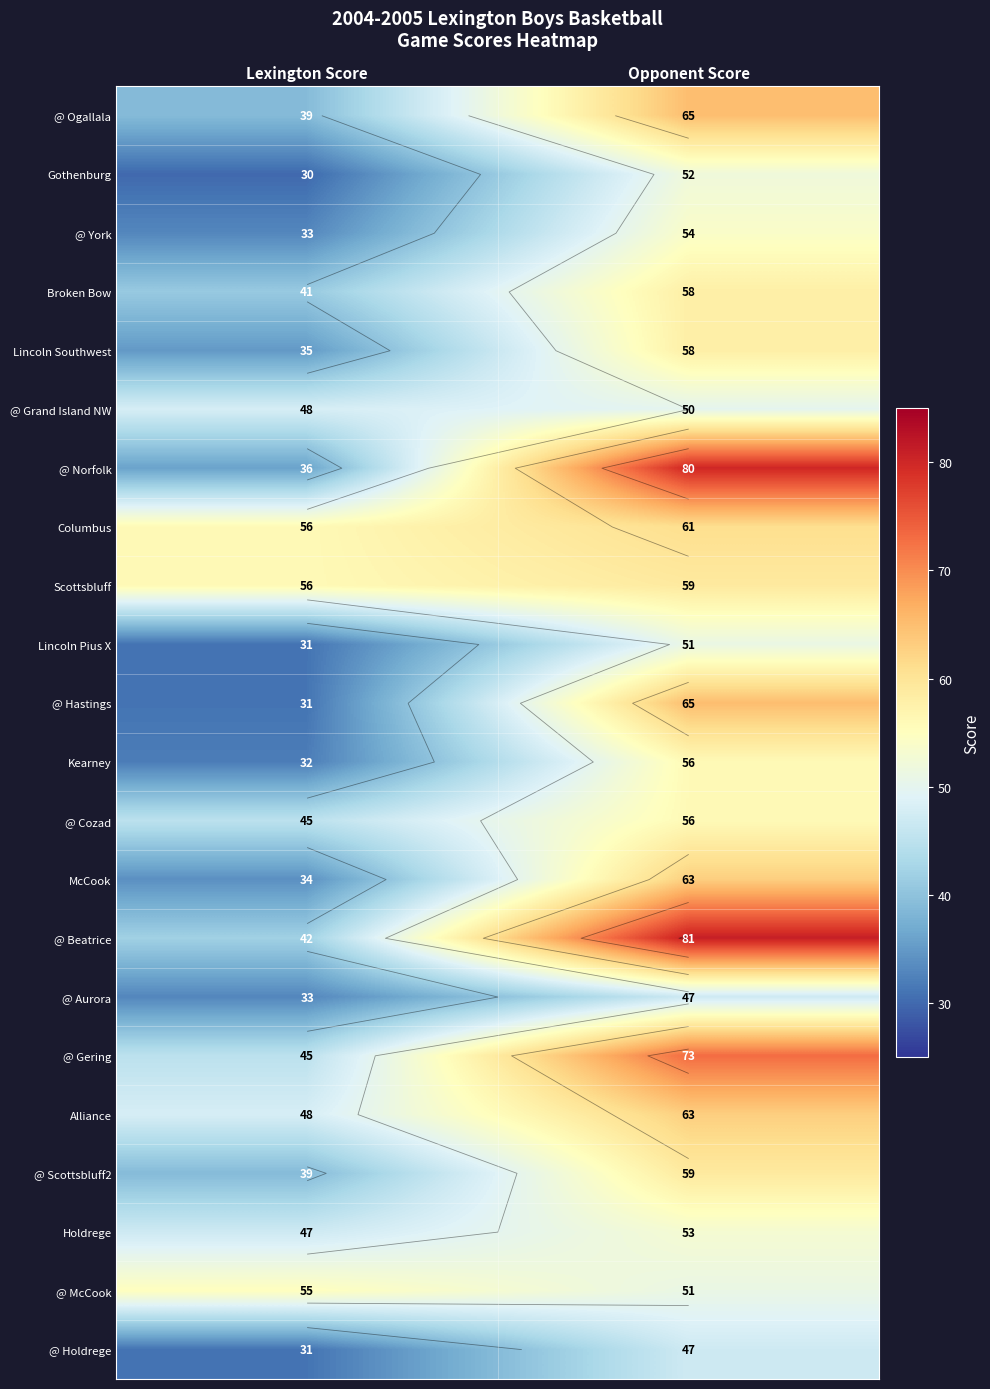

Rank the categories by @ Scottsbluff2 value from lowest to highest.

Lexington Score, Opponent Score